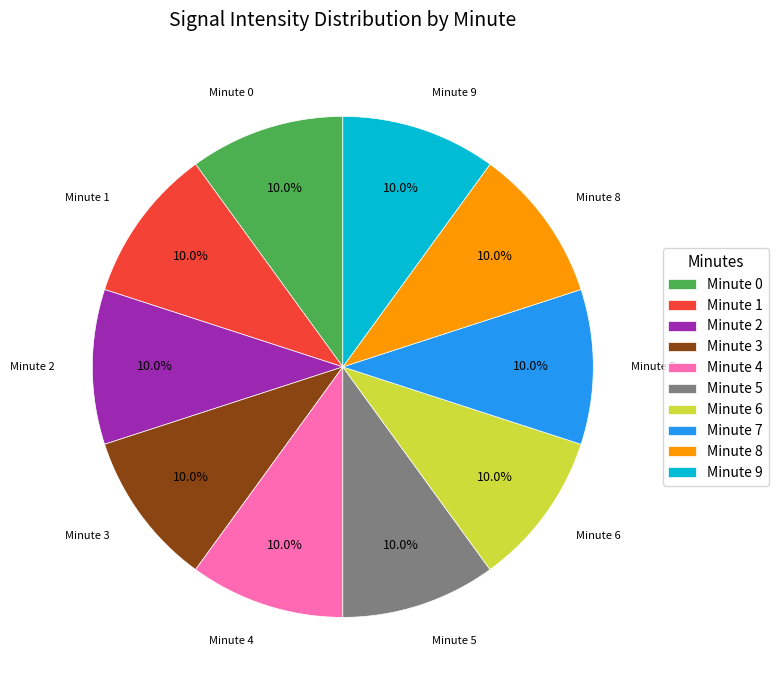

Approximately how many times larger is the value at Minute 2 compared to Minute 8?

1.0